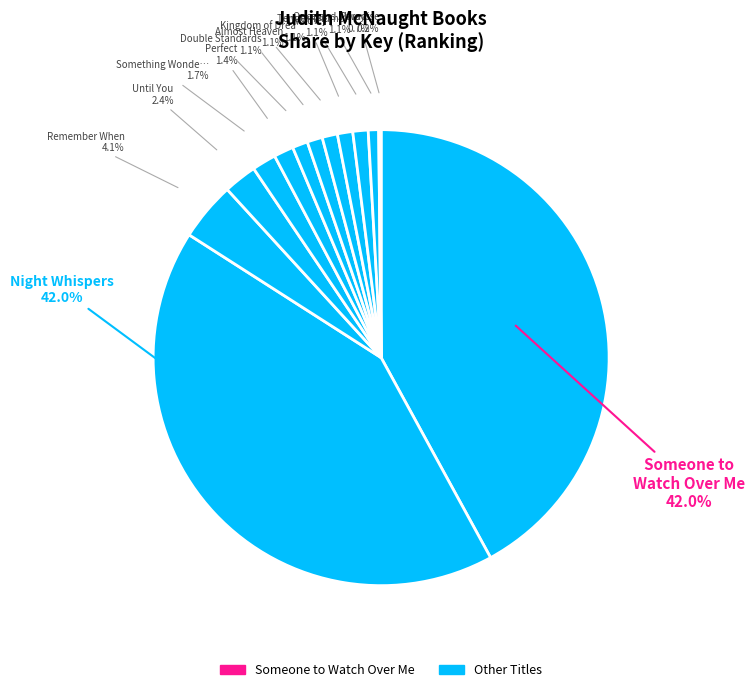

Rank the categories by value from lowest to highest.

Paradise, Once and Always, Tender Triumph, Whitney, My Love, Kingdom of Dreams, Almost Heaven, Double Standards, Perfect, Something Wonderful, Until You, Remember When, Night Whispers, Someone to Watch Over Me